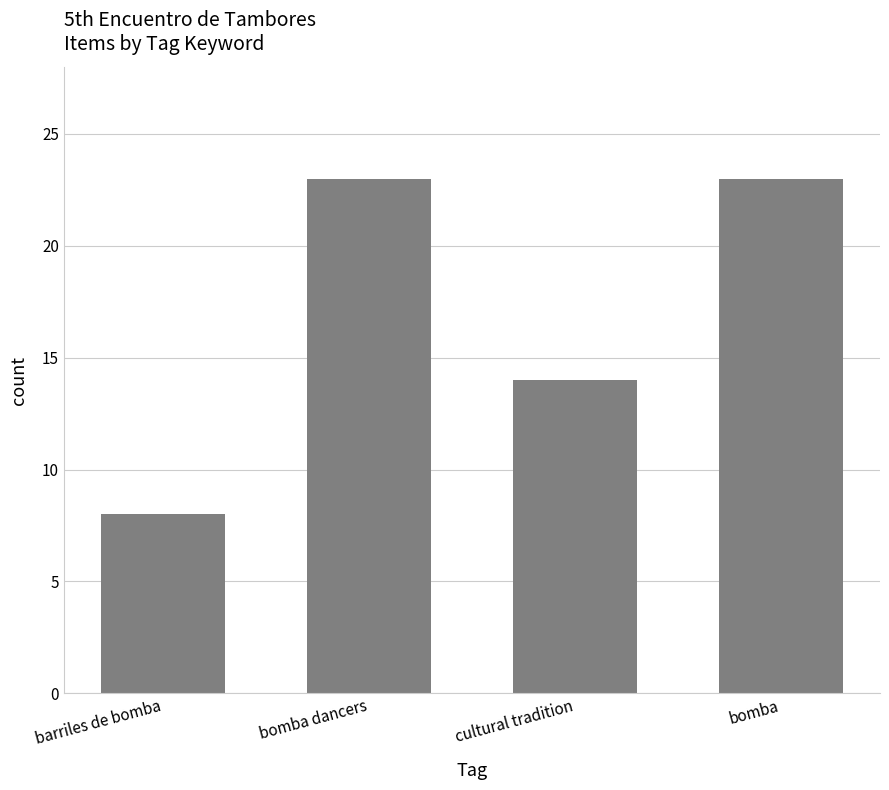

What is the label of the 3rd bar from the right?

bomba dancers